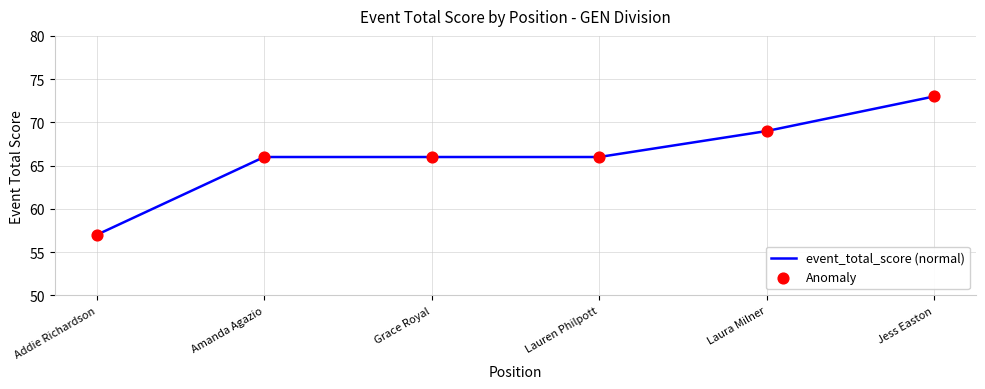

Read the value at Grace Royal, to the nearest 10.

70